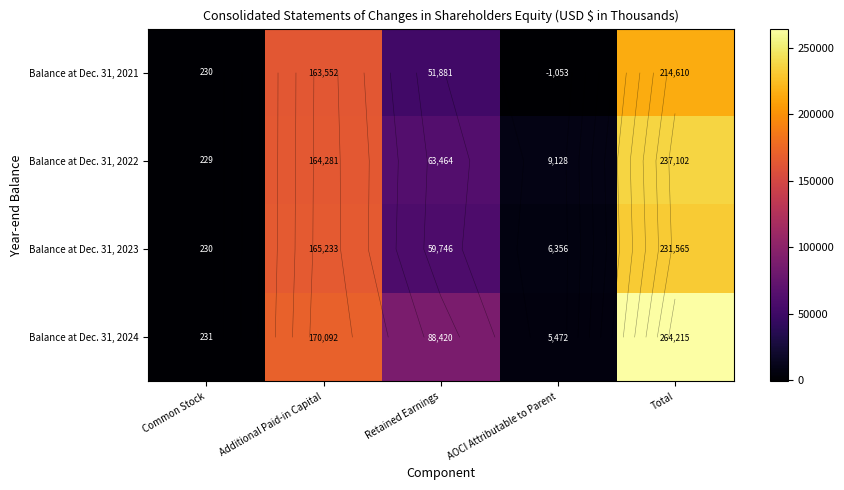

What is the minimum value for Balance at Dec. 31, 2023?

230